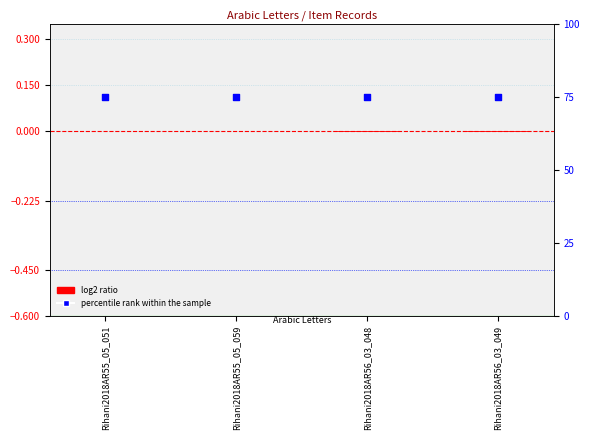

At how many categories does at least one series exceed 59?

4